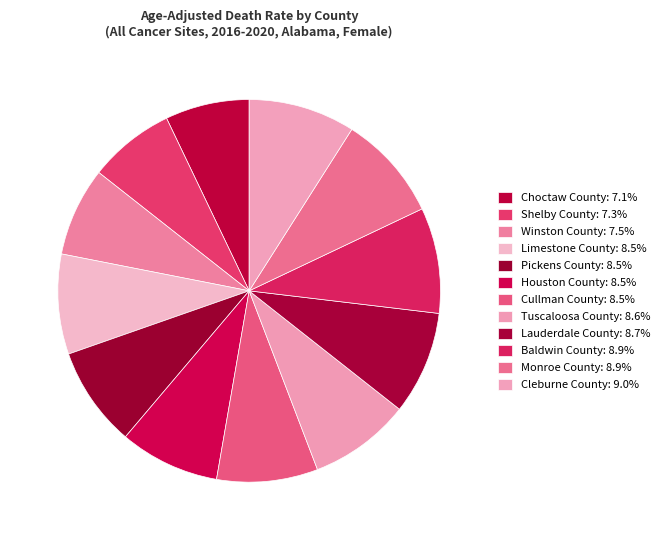

The Pickens County slice represents 8% of the pie. True or false?

True